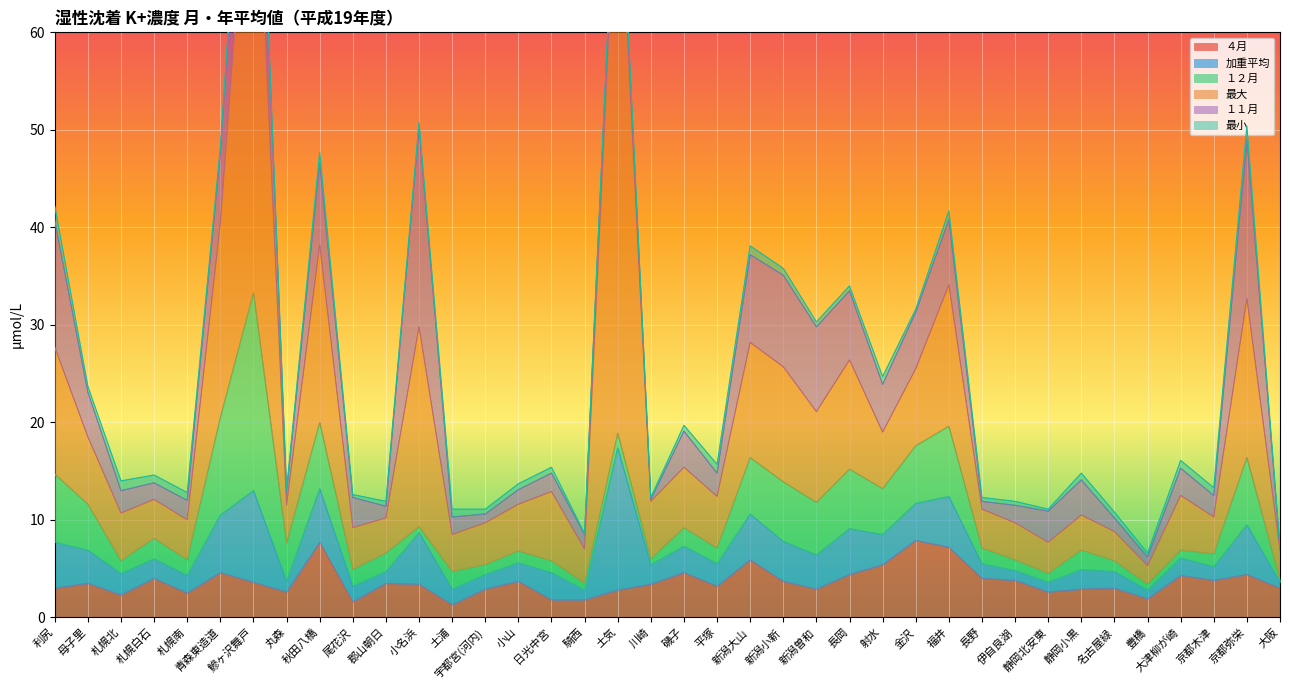

What is the sum of the ４月 values at 長野 and 新潟小新?

7.7